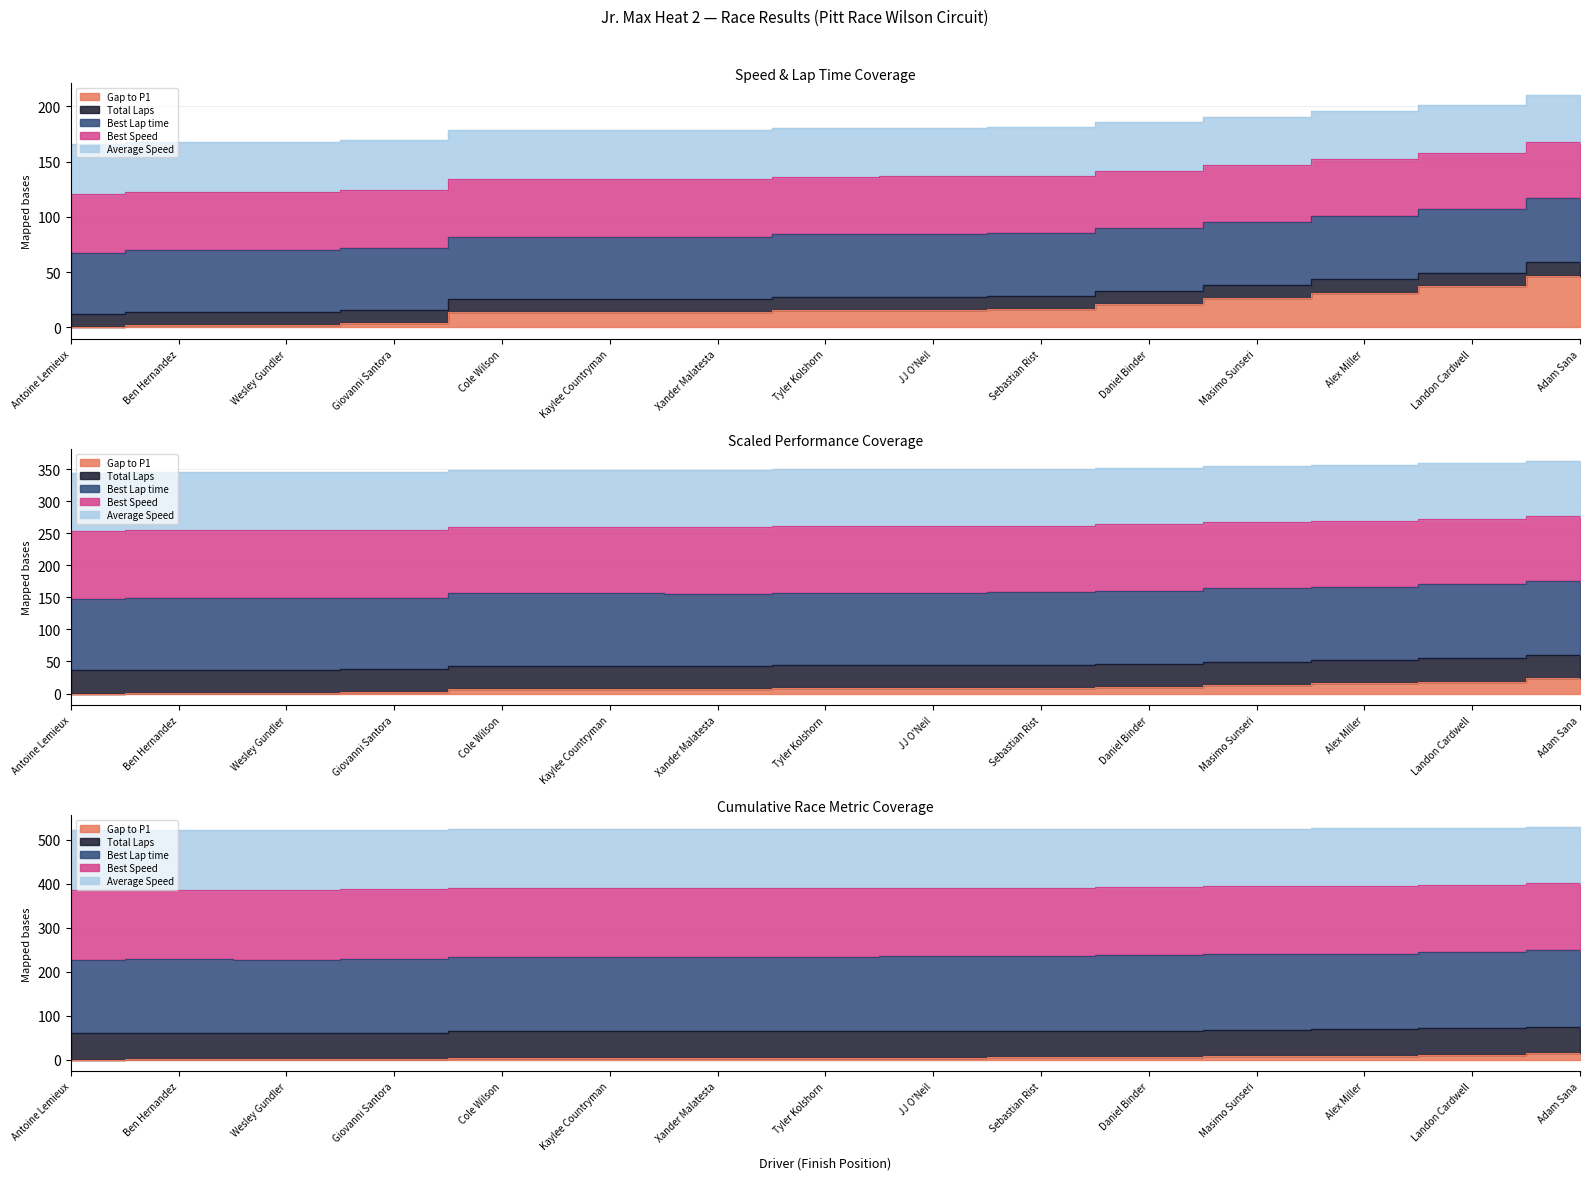

What is the difference between the maximum and minimum values in the Average Speed series?

49.4